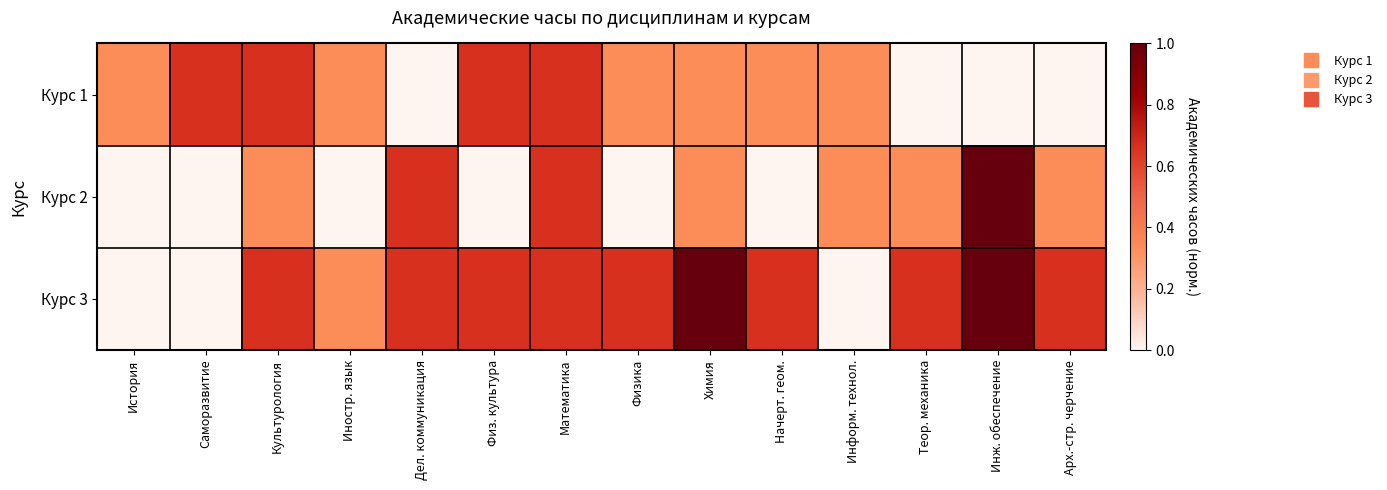

At how many categories does at least one series exceed 0?

14